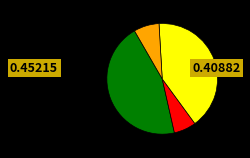

Is there any slice that represents more than half of the pie?

No